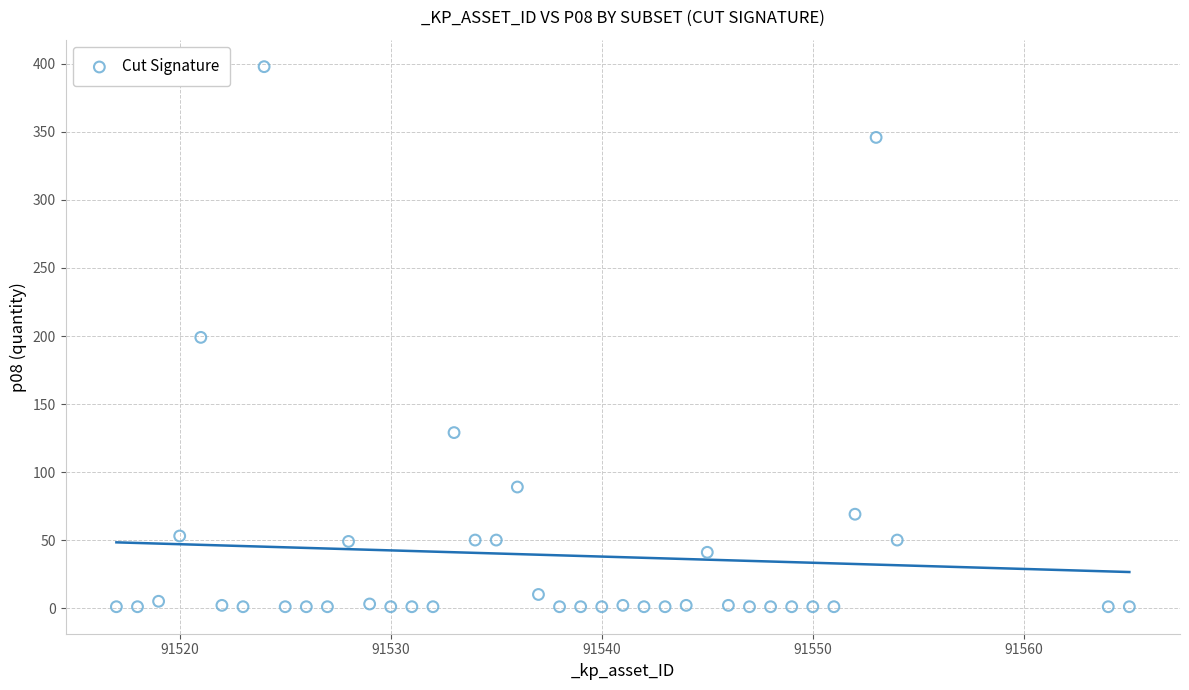

What is the range of X values (max minus min)?

48